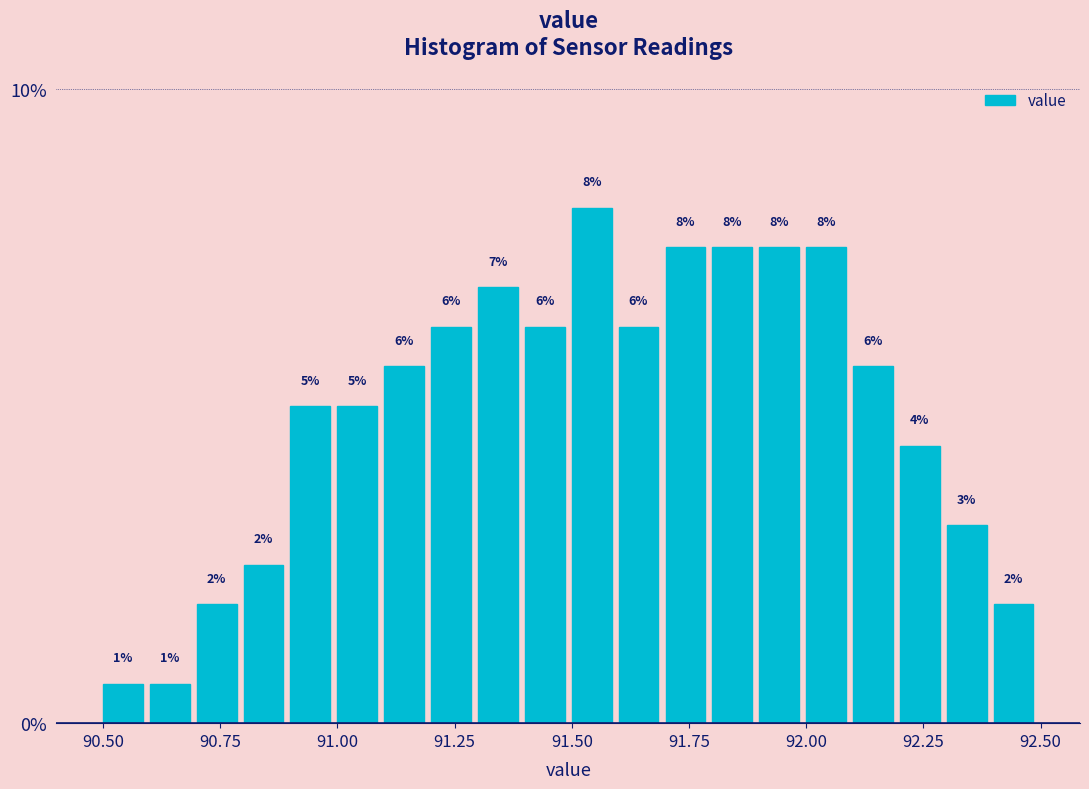

Around what value on the x-axis is the tallest bar? Give the approximate position of its centre, as read against the axis.

91.55